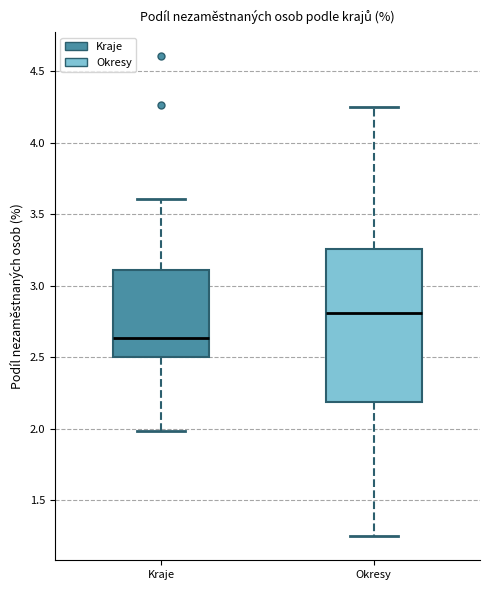

Comparing the boxes themselves (not the whiskers), which one is the tallest?

Okresy